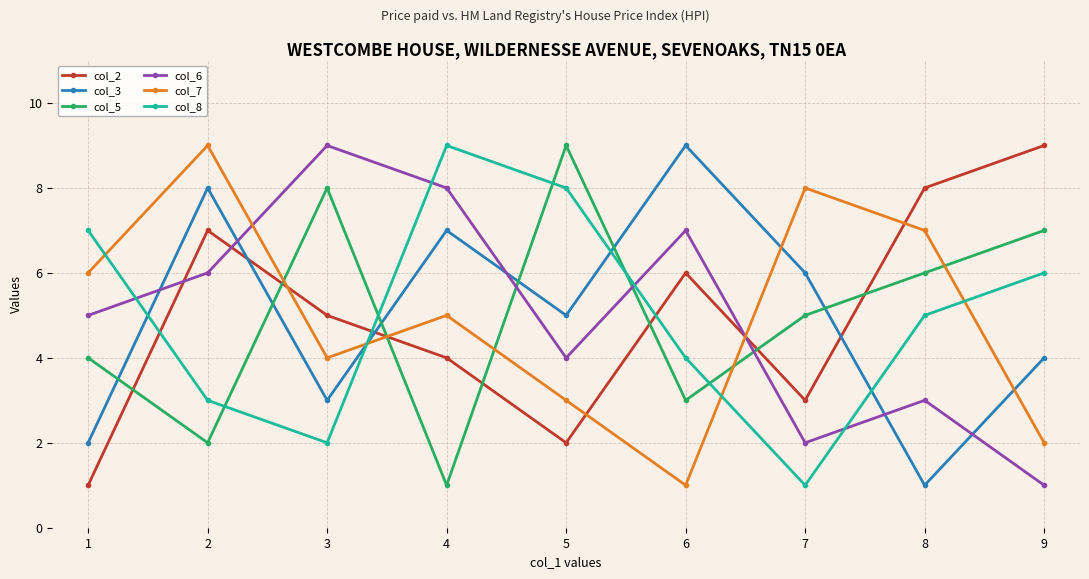

How many lines are shown in the chart?

6